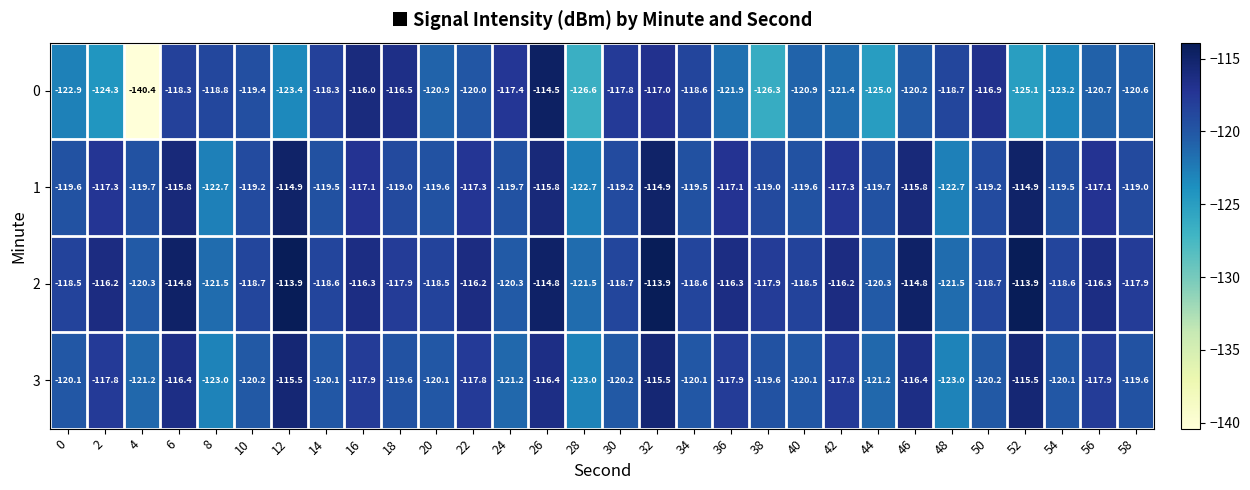

At 8, list the series in order from smallest to largest.

3, 1, 2, 0